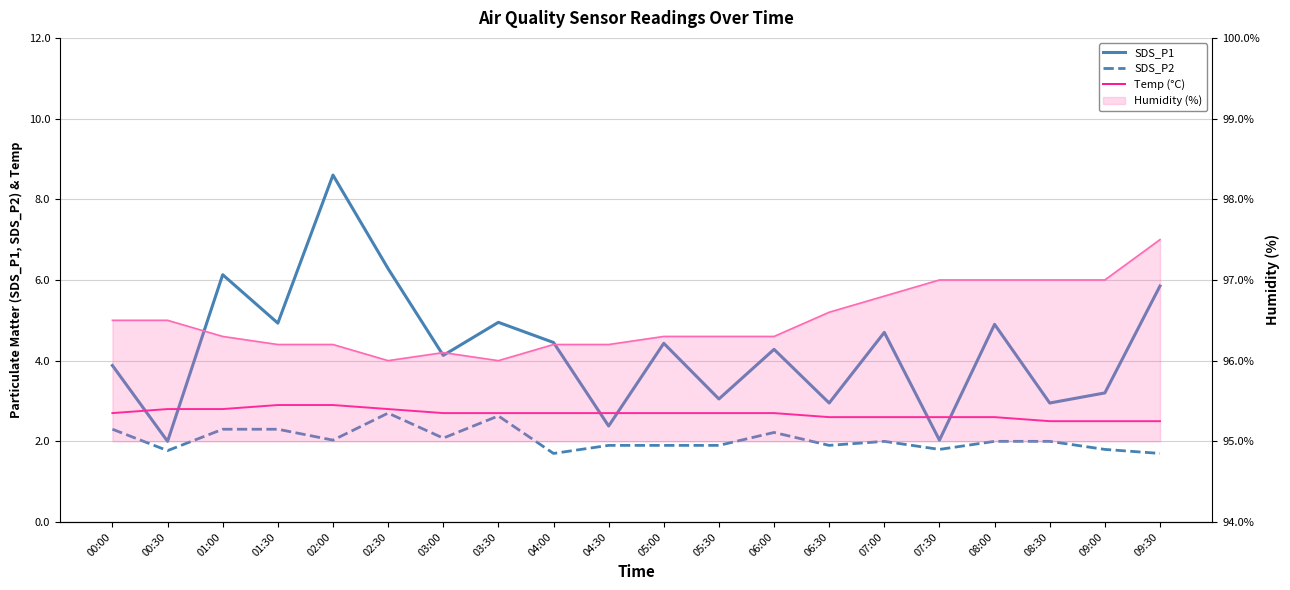

What position from the right is 02:30?

15